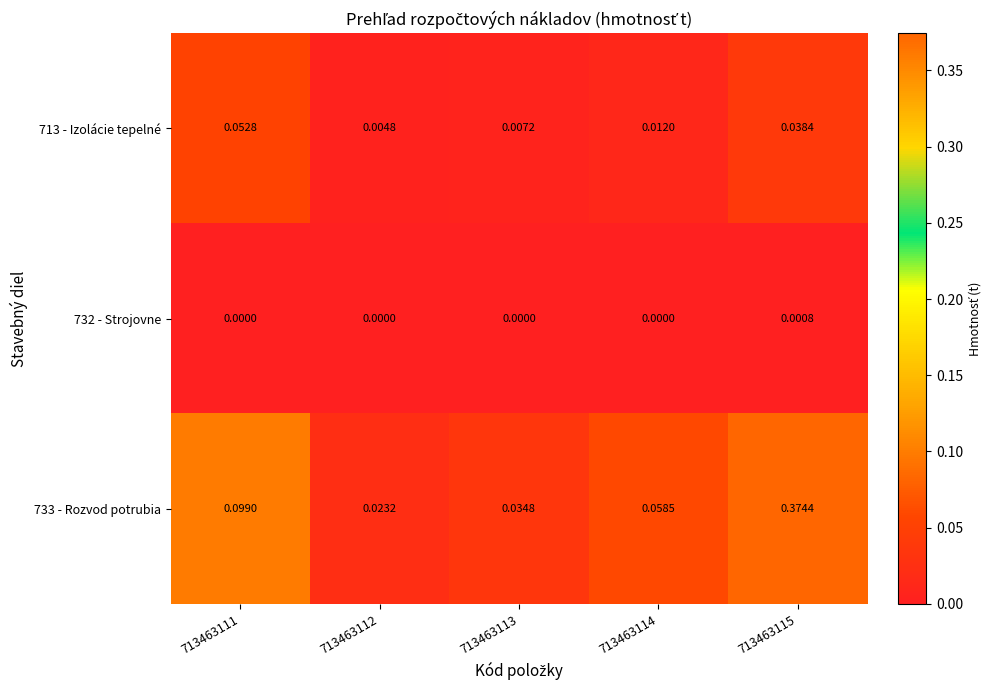

How many series are shown in this chart?

3